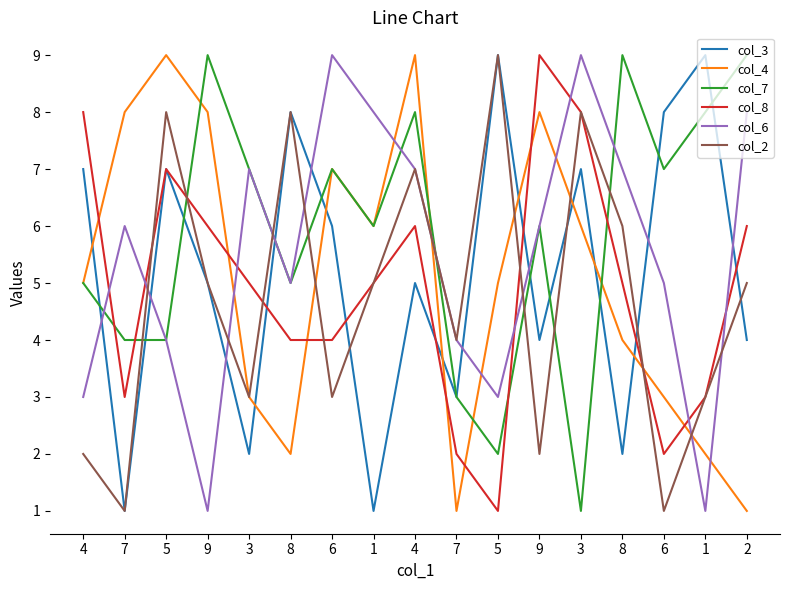

Does the chart display data point markers on the line(s)?

No